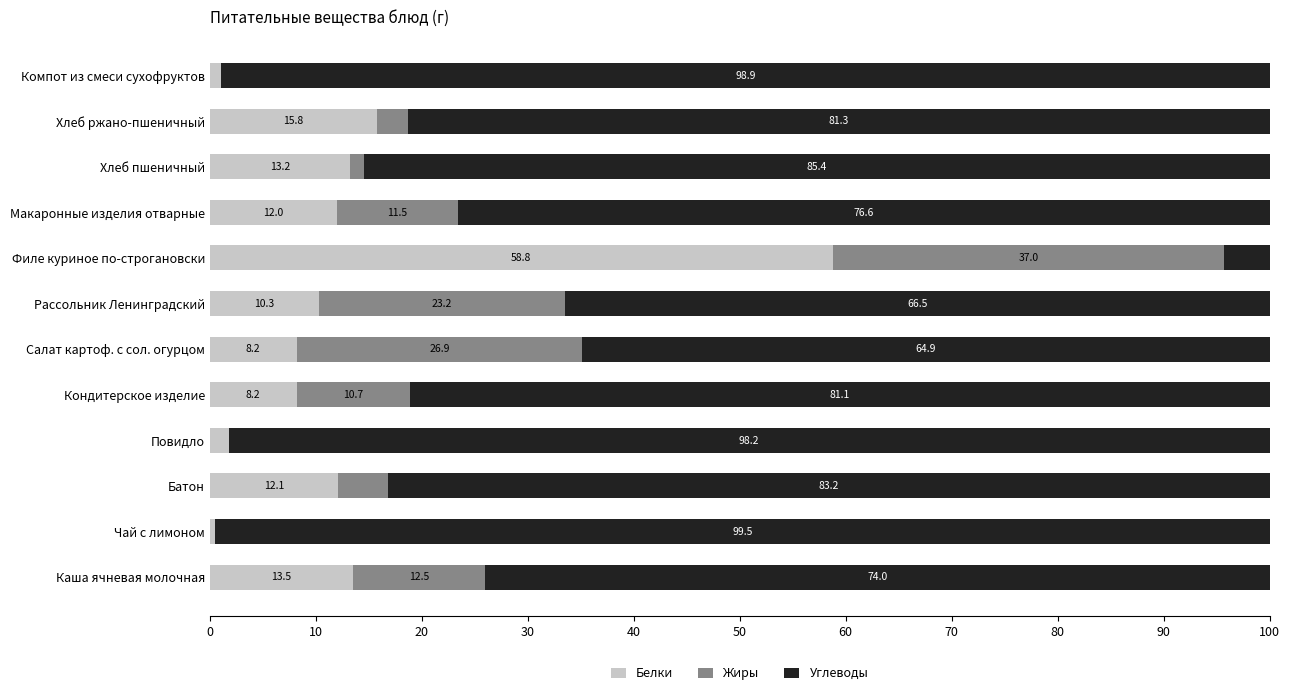

Which category has the highest value in the Белки series?

Филе куриное по-строгановски